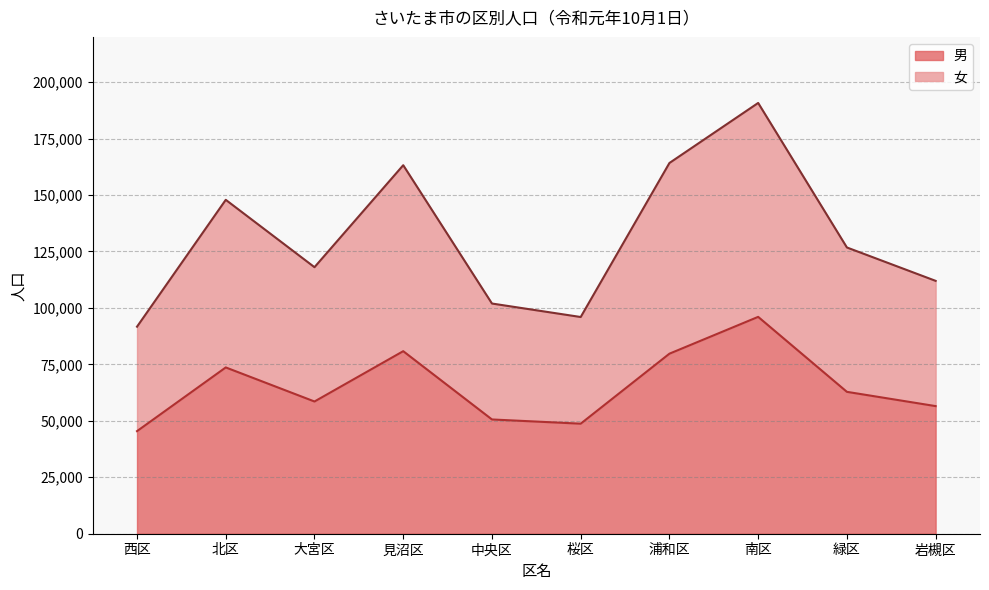

What is the value of the 女 point at the 4th from the left?

163182